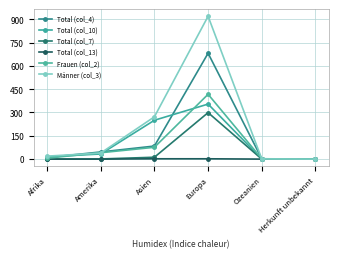

How many values in the Total (col_4) series are below 46?

3